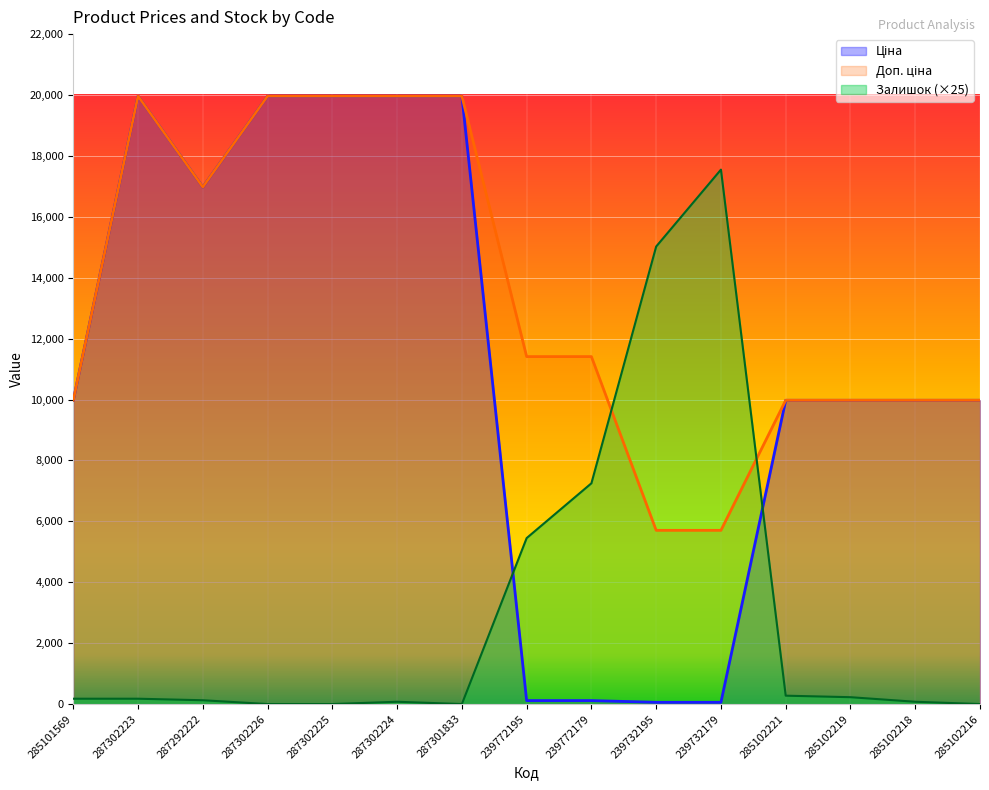

The Ціна series shows 2606.9 at 285102219. True or false?

False